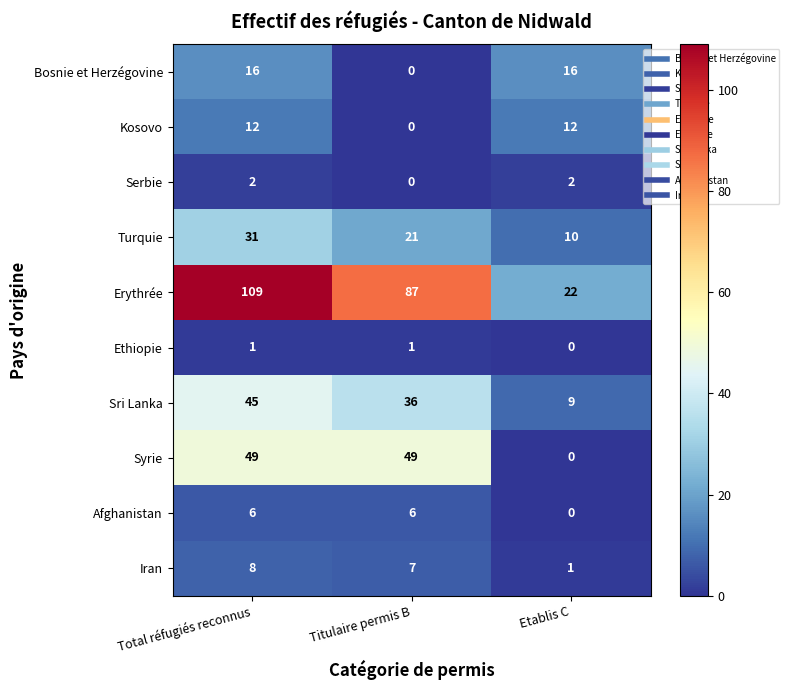

Reading left to right, extract all data points from this chart.

Bosnie et Herzégovine: Total réfugiés reconnus=16	Titulaire permis B=0	Etablis C=16
Kosovo: Total réfugiés reconnus=12	Titulaire permis B=0	Etablis C=12
Serbie: Total réfugiés reconnus=2	Titulaire permis B=0	Etablis C=2
Turquie: Total réfugiés reconnus=31	Titulaire permis B=21	Etablis C=10
Erythrée: Total réfugiés reconnus=109	Titulaire permis B=87	Etablis C=22
Ethiopie: Total réfugiés reconnus=1	Titulaire permis B=1	Etablis C=0
Sri Lanka: Total réfugiés reconnus=45	Titulaire permis B=36	Etablis C=9
Syrie: Total réfugiés reconnus=49	Titulaire permis B=49	Etablis C=0
Afghanistan: Total réfugiés reconnus=6	Titulaire permis B=6	Etablis C=0
Iran: Total réfugiés reconnus=8	Titulaire permis B=7	Etablis C=1